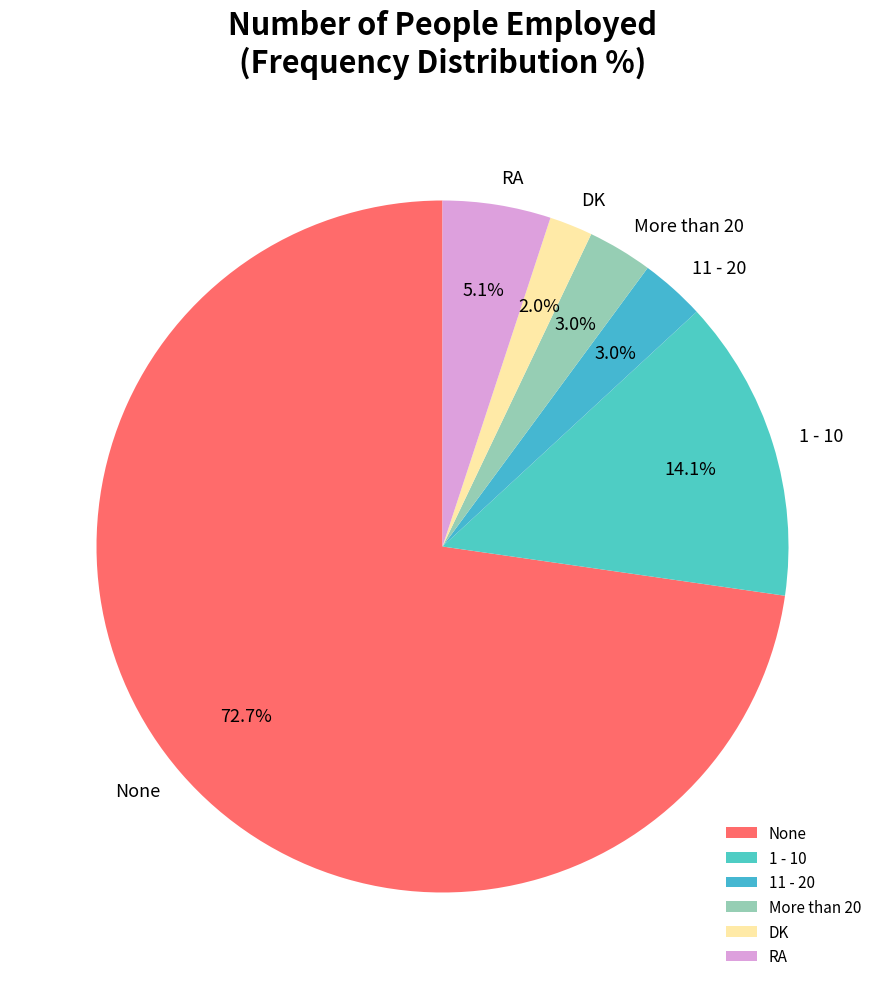

Does More than 20 represent more than half of the total?

No